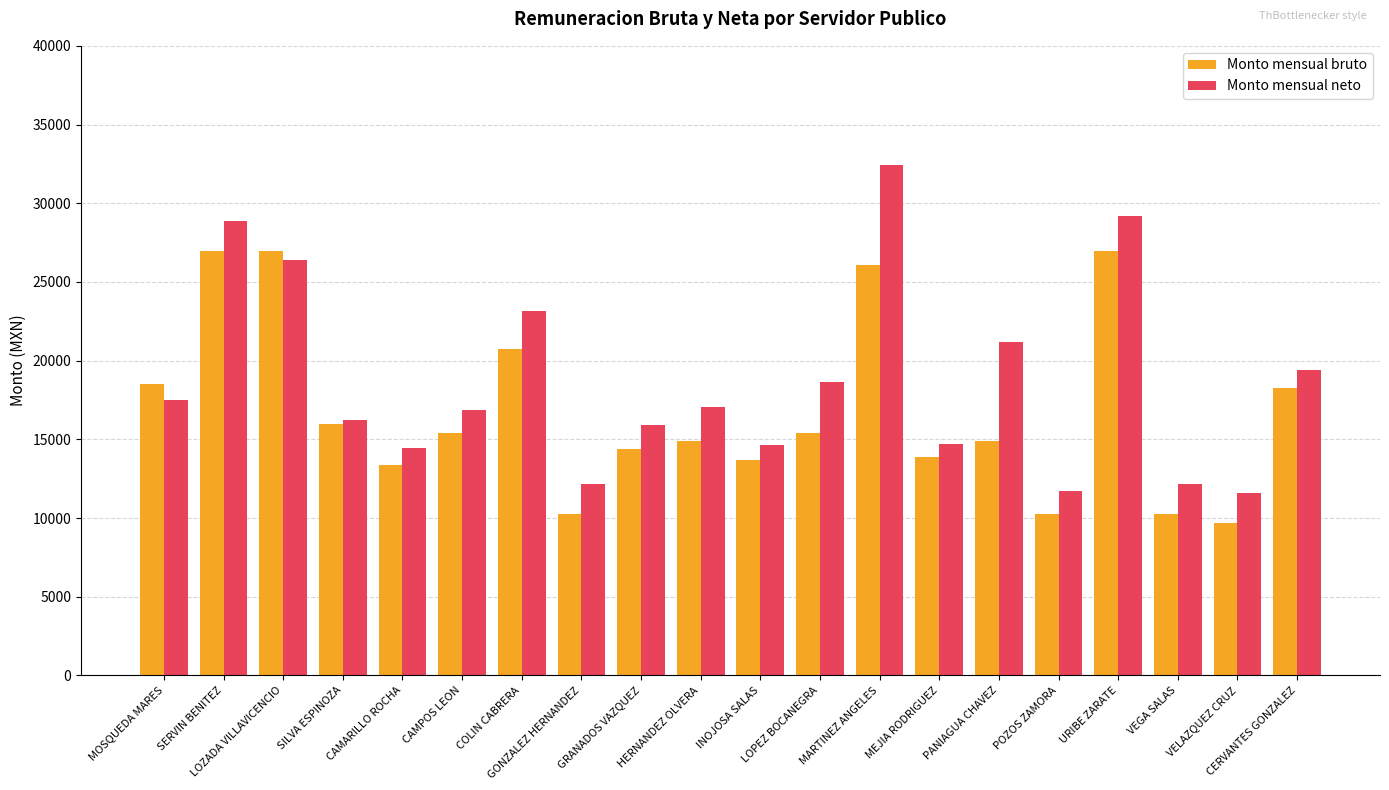

What is the minimum value for Monto mensual bruto?

9667.0